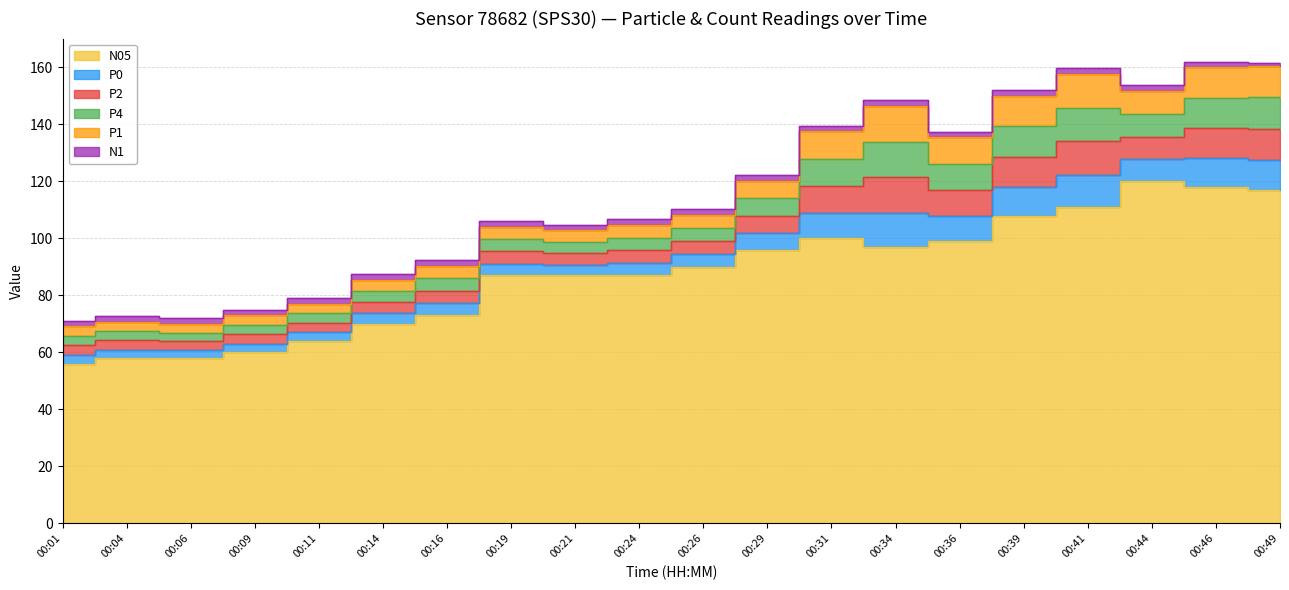

Which series has the widest spread of values?

N05